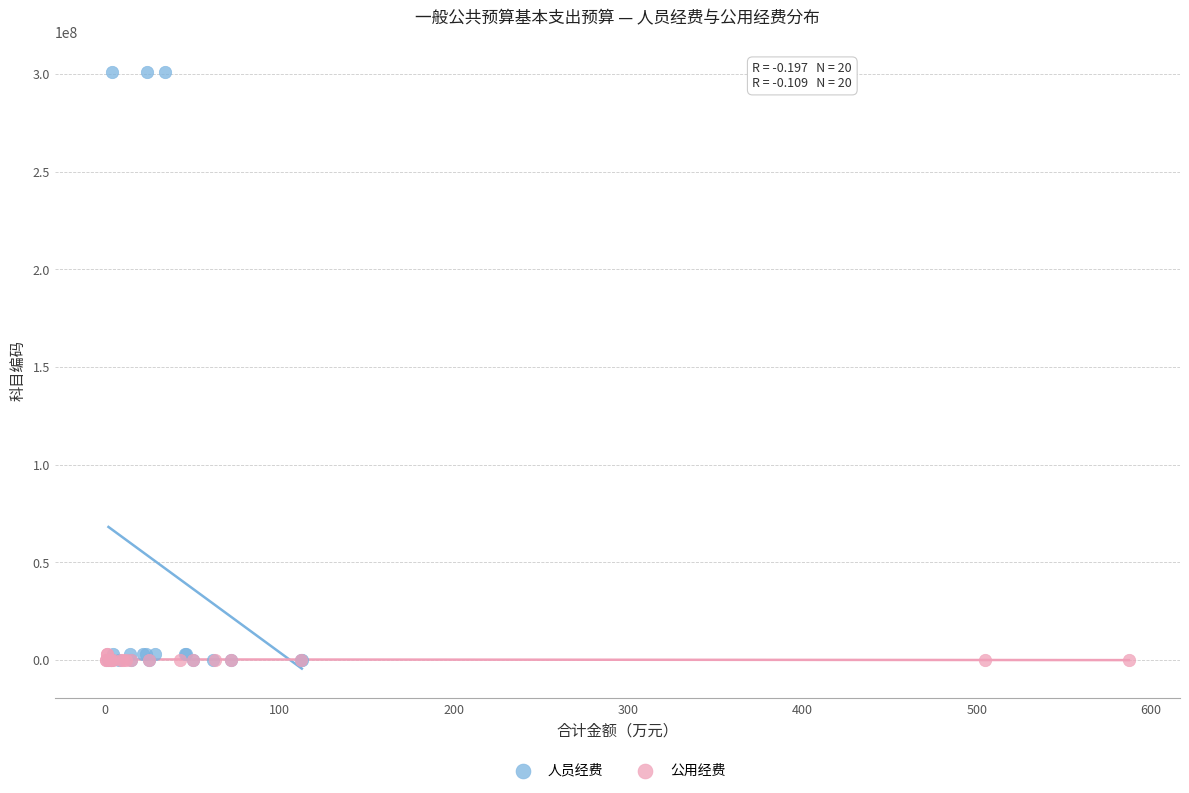

Which series reaches the maximum Y coordinate?

人员经费